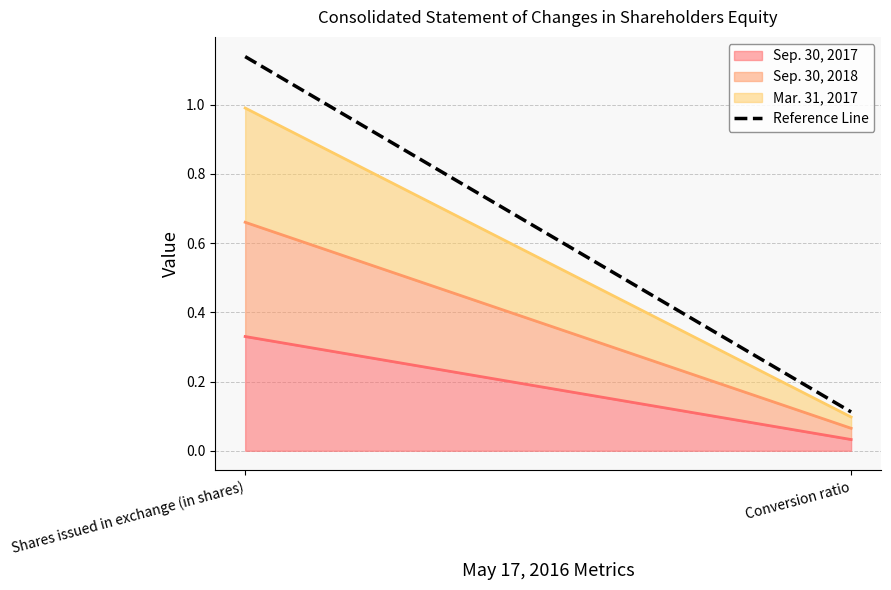

At which category does the chart reach its peak across all series?

Shares issued in exchange (in shares)